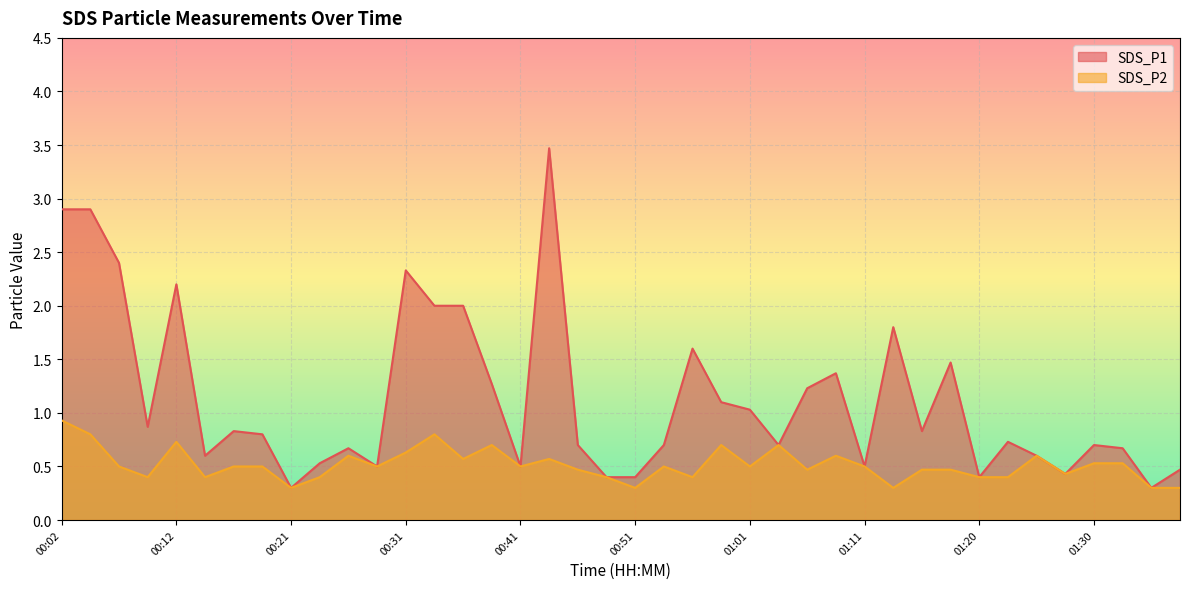

What is the average value of the SDS_P2 series?

0.5